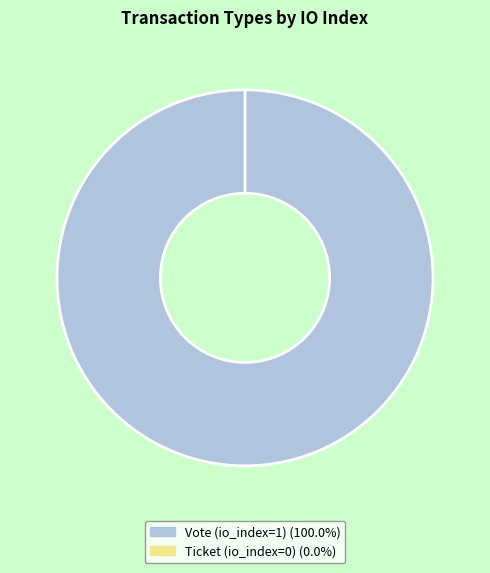

Is it true that Ticket (io_index=0) is 0% of the pie?

True